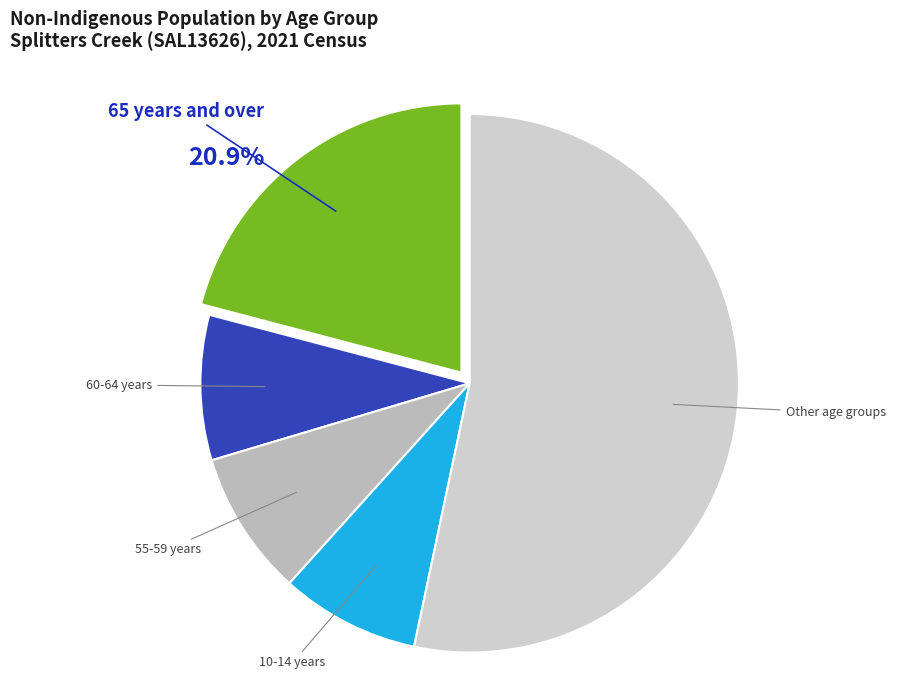

Which category has the biggest portion of the pie?

Other age groups